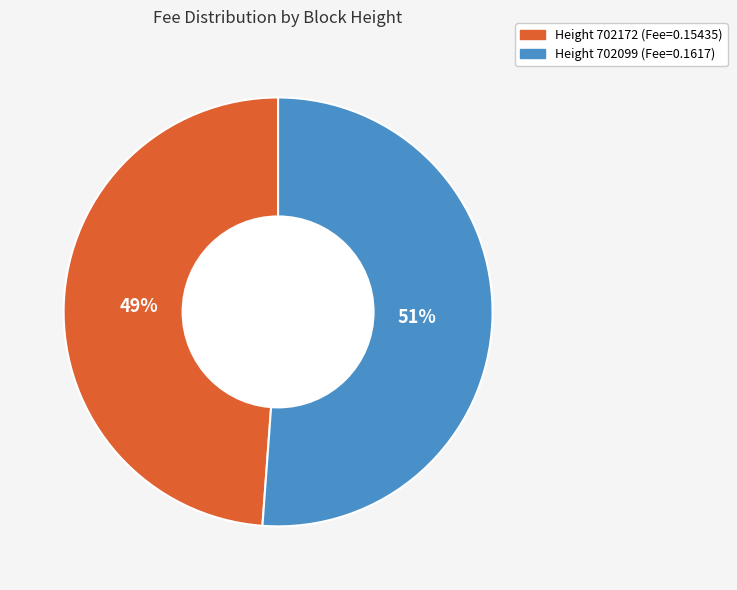

To the nearest percent, what is the difference between the largest and smallest slice percentages?

2%